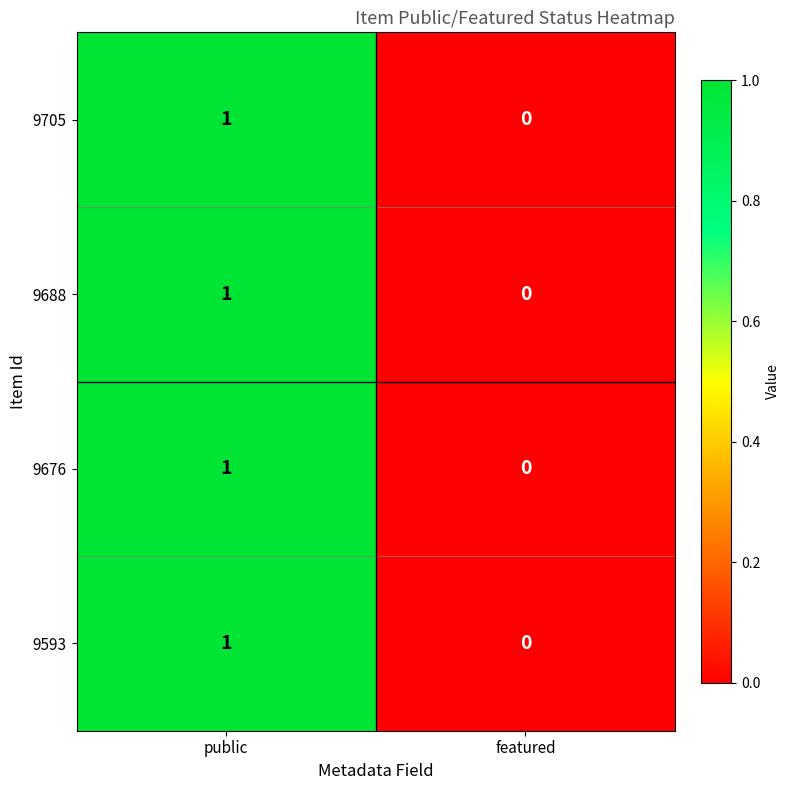

Rank the categories by 9705 value from highest to lowest.

public, featured